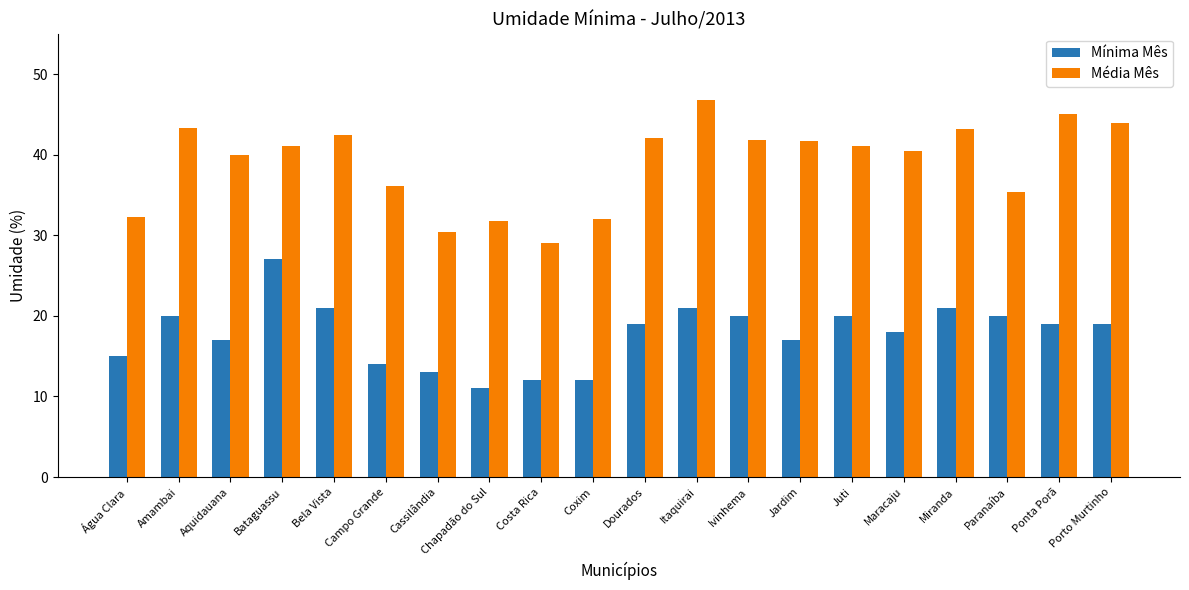

Rank the series at Bela Vista from lowest to highest value.

Mínima Mês, Média Mês